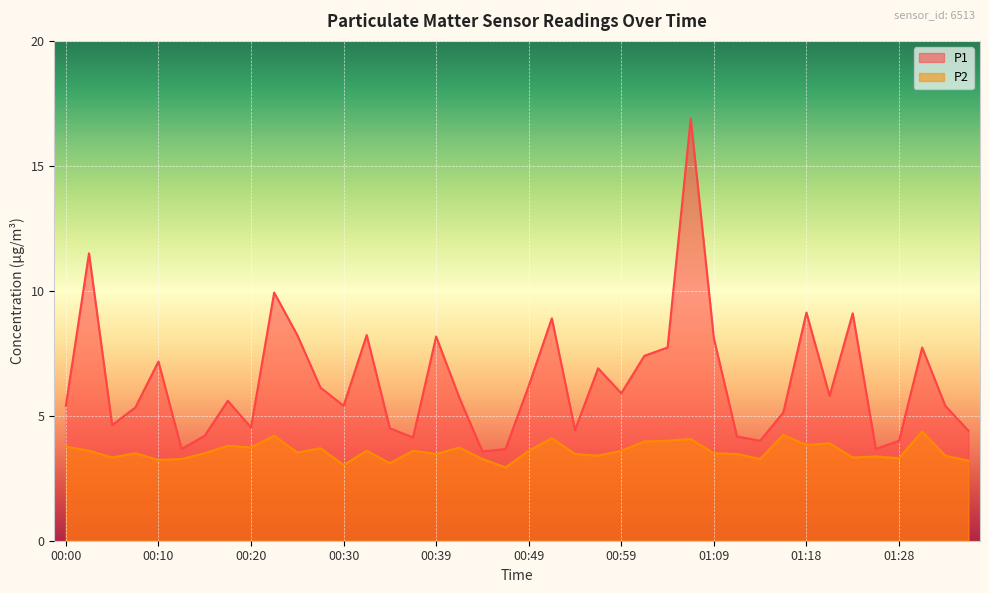

True or false: P1 and P2 intersect in this chart.

False